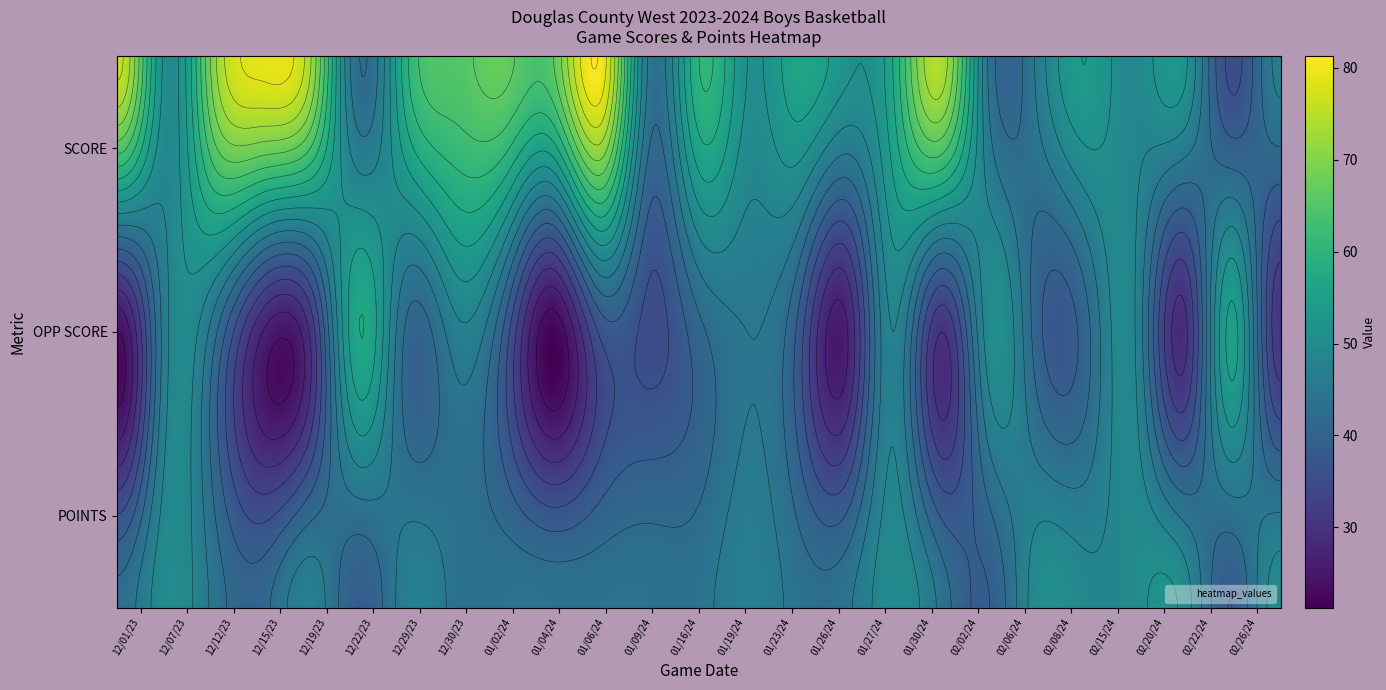

The value of 02/02/24 at 0 is 44. True or false?

True